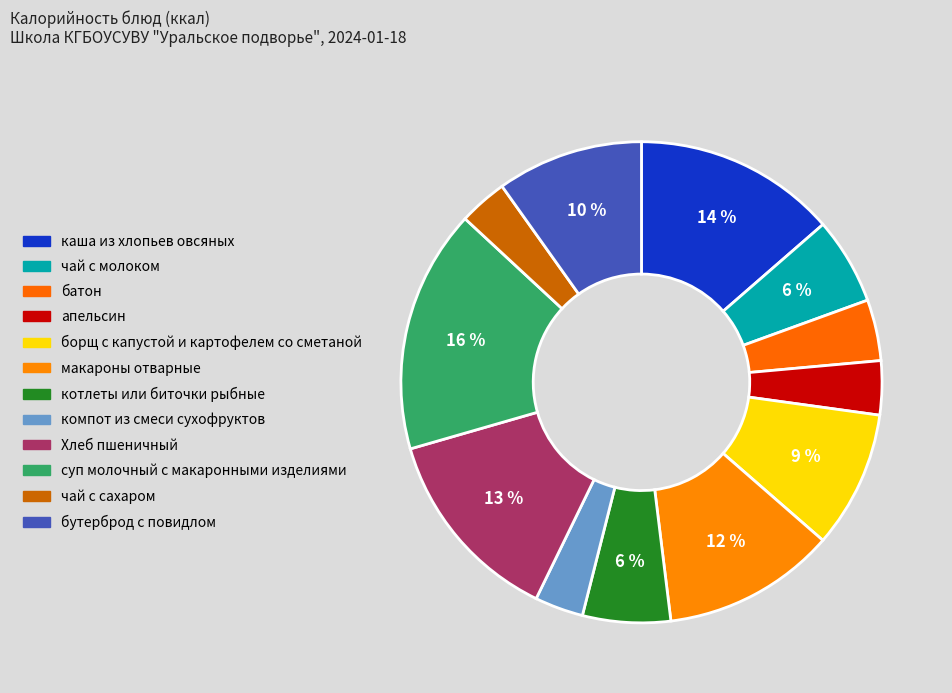

Does макароны отварные represent more than half of the total?

No